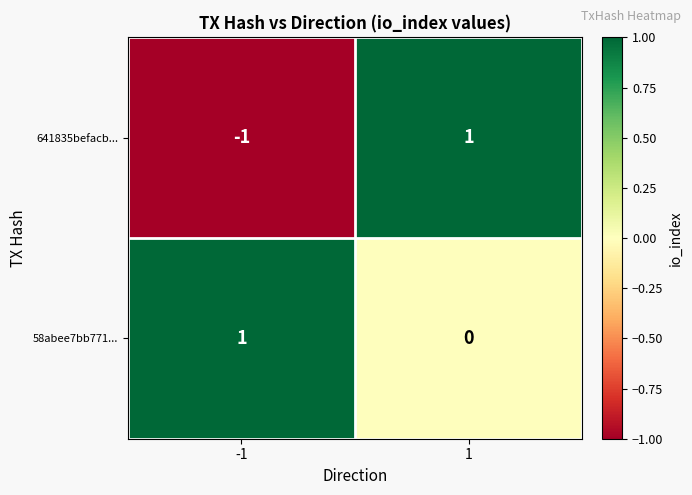

Which series has the largest total across all categories?

58abee7bb771...